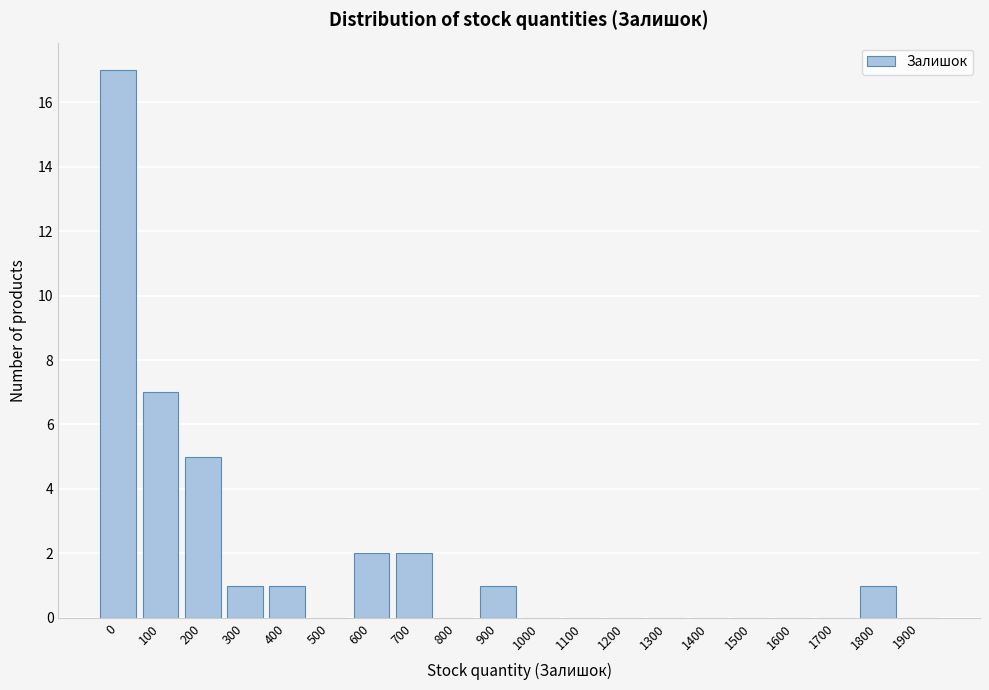

Reading right to left, extract all data points from this chart.

1900=0	1800=1	1700=0	1600=0	1500=0	1400=0	1300=0	1200=0	1100=0	1000=0	900=1	800=0	700=2	600=2	500=0	400=1	300=1	200=5	100=7	0=17